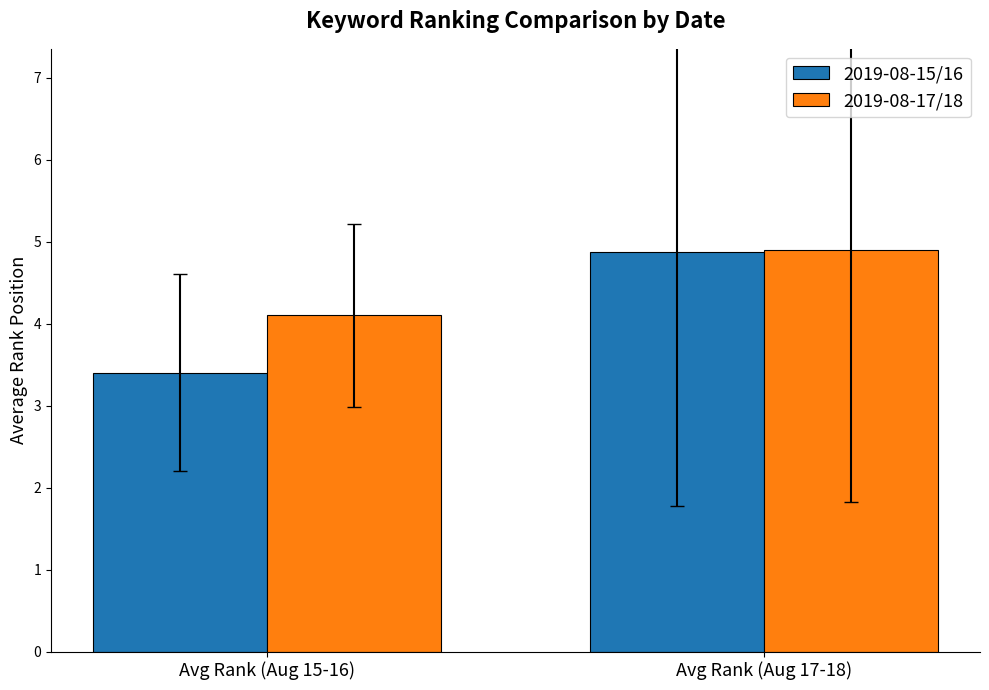

What is the label of the 2nd bar from the left?

Avg Rank (Aug 17-18)